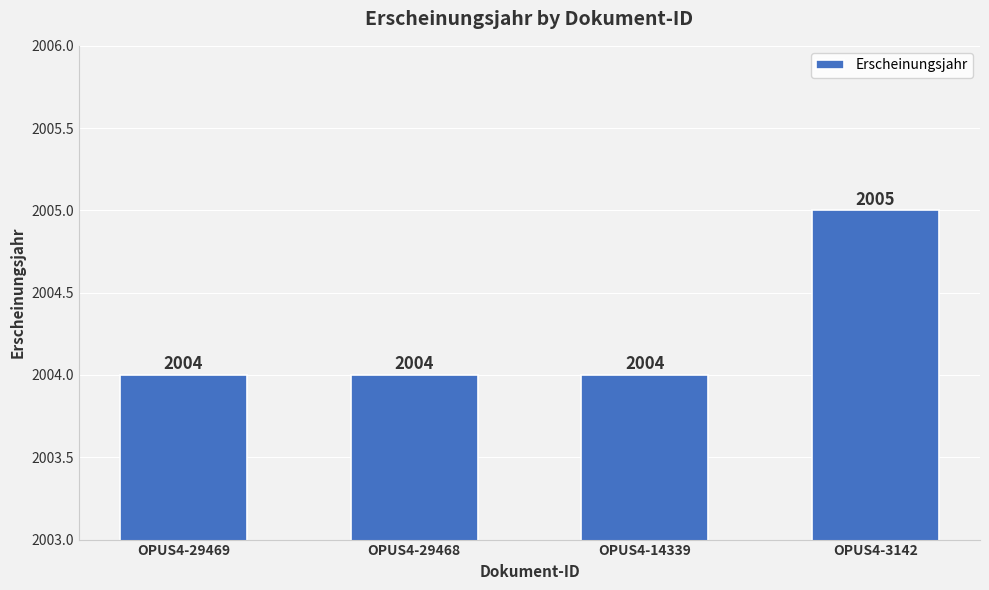

Approximately how many times larger is the value at OPUS4-14339 compared to OPUS4-29469?

1.0